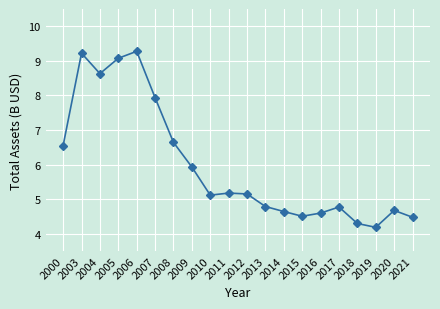

At which label does the data first exceed 5?

2000